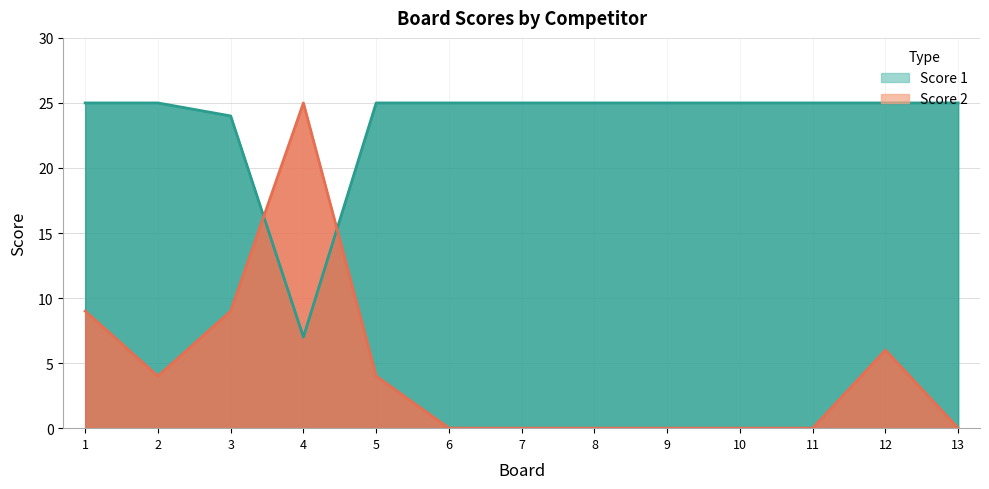

What is the value of the Score 1 point at the 1st from the left?

25